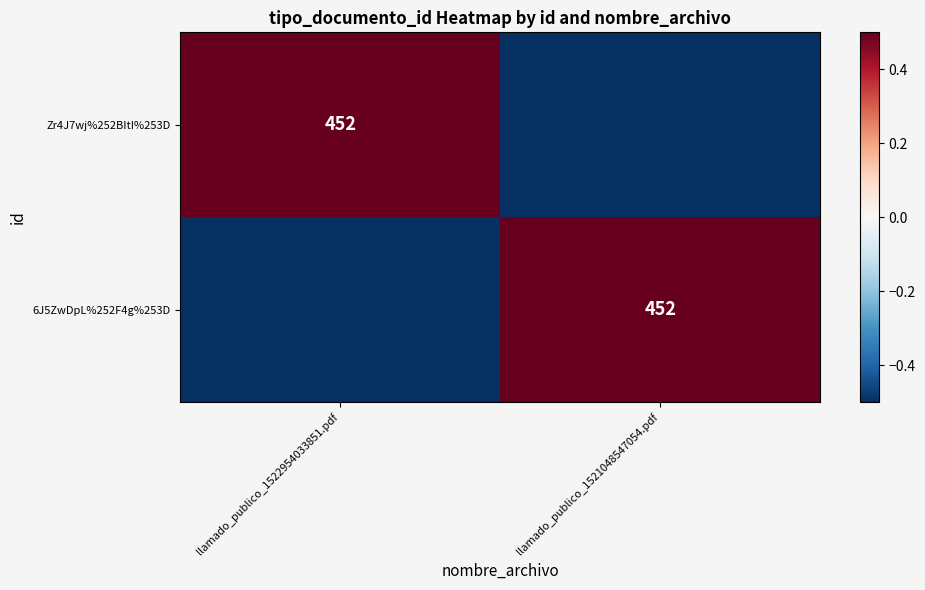

The value of Zr4J7wj%252BItI%253D at llamado_publico_1522954033851.pdf is 169.3. True or false?

False